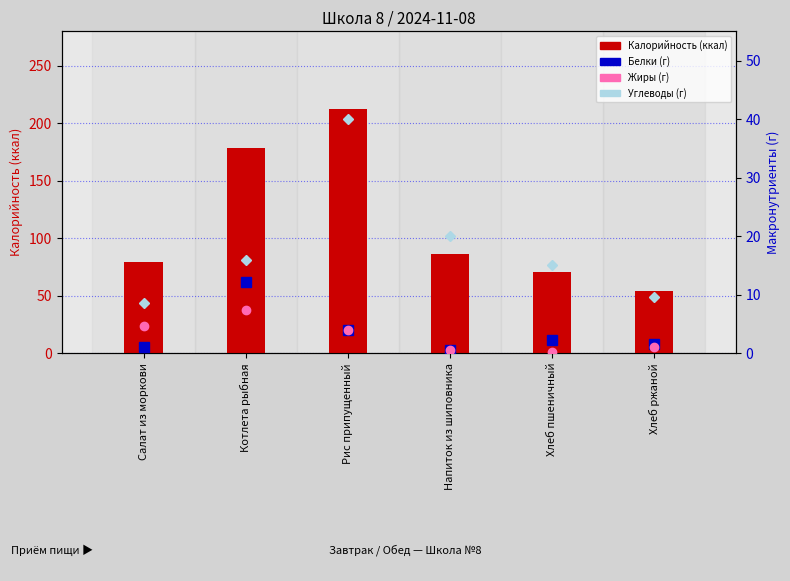

Rank the categories by Углеводы (г) value from lowest to highest.

Салат из моркови, Хлеб ржаной, Хлеб пшеничный, Котлета рыбная, Напиток из шиповника, Рис припущенный